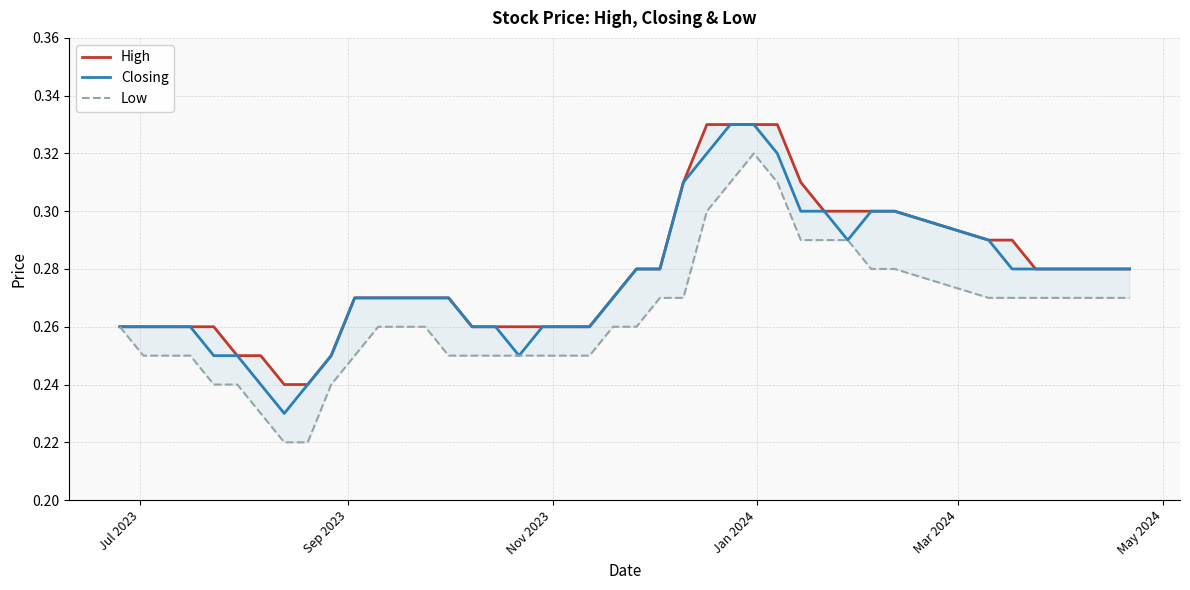

True or false: Low has more than 1 points higher than both neighbors.

False